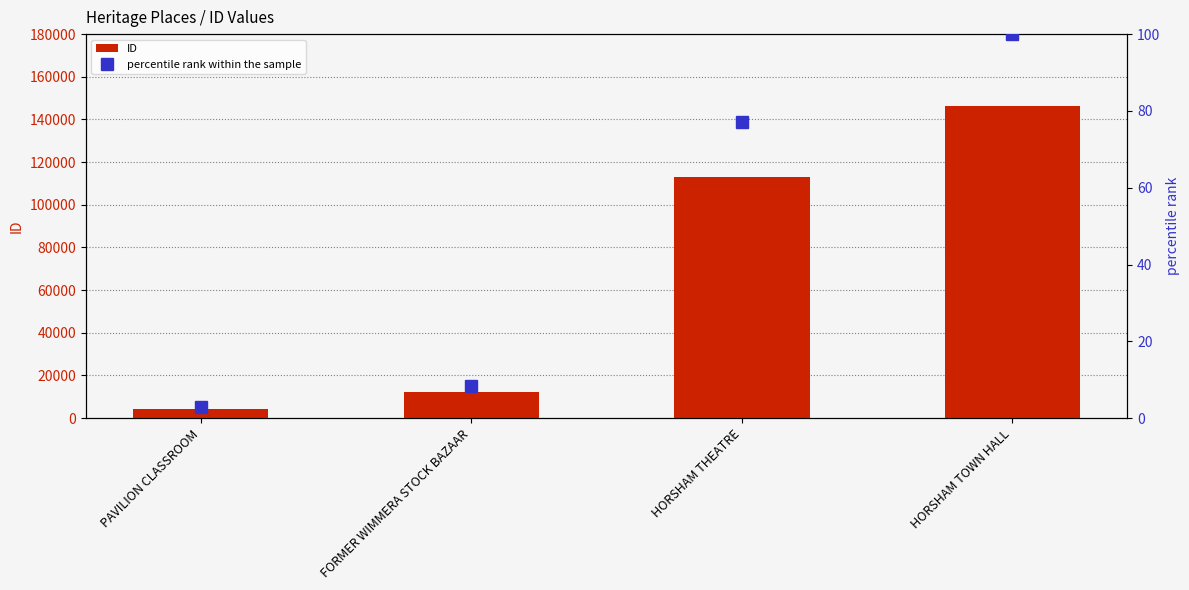

Which series has the largest total across all categories?

ID